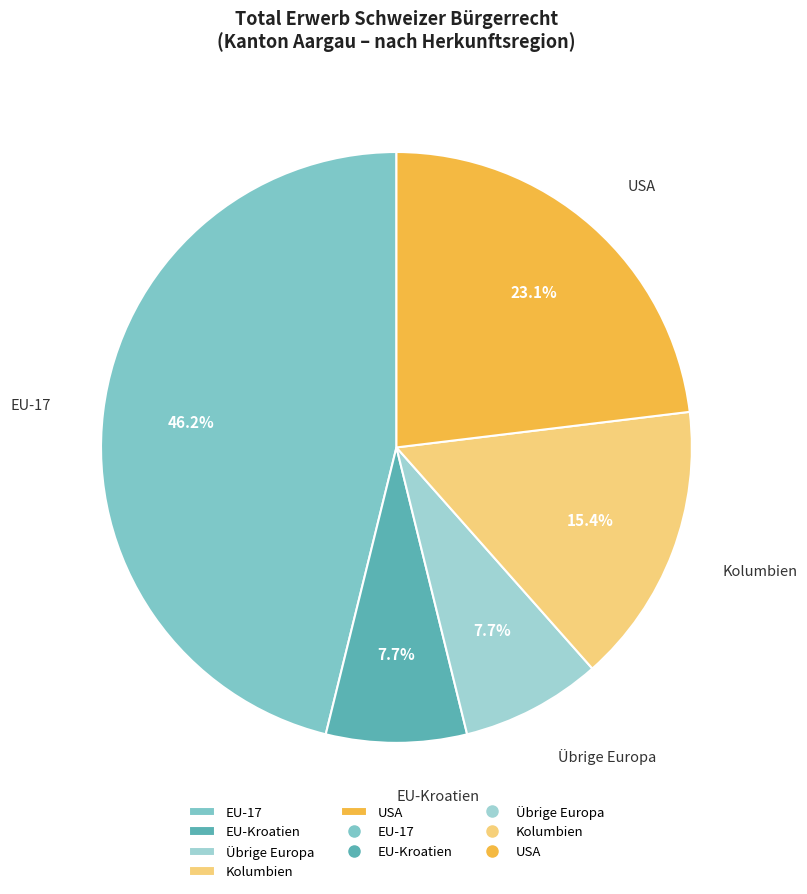

Does Kolumbien account for over 50% of the chart?

No